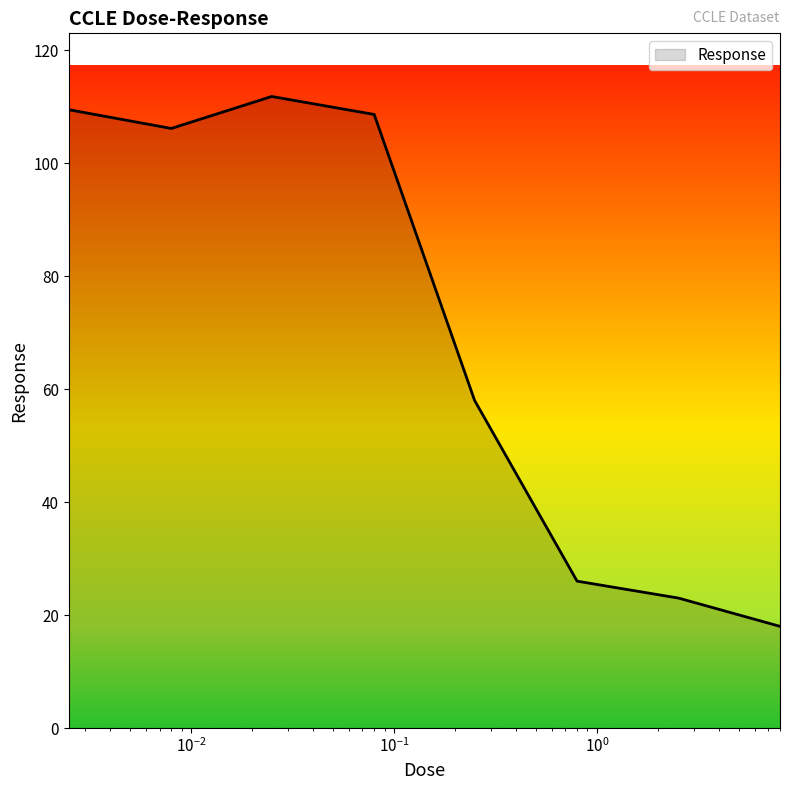

What is the smallest value displayed?

18.0